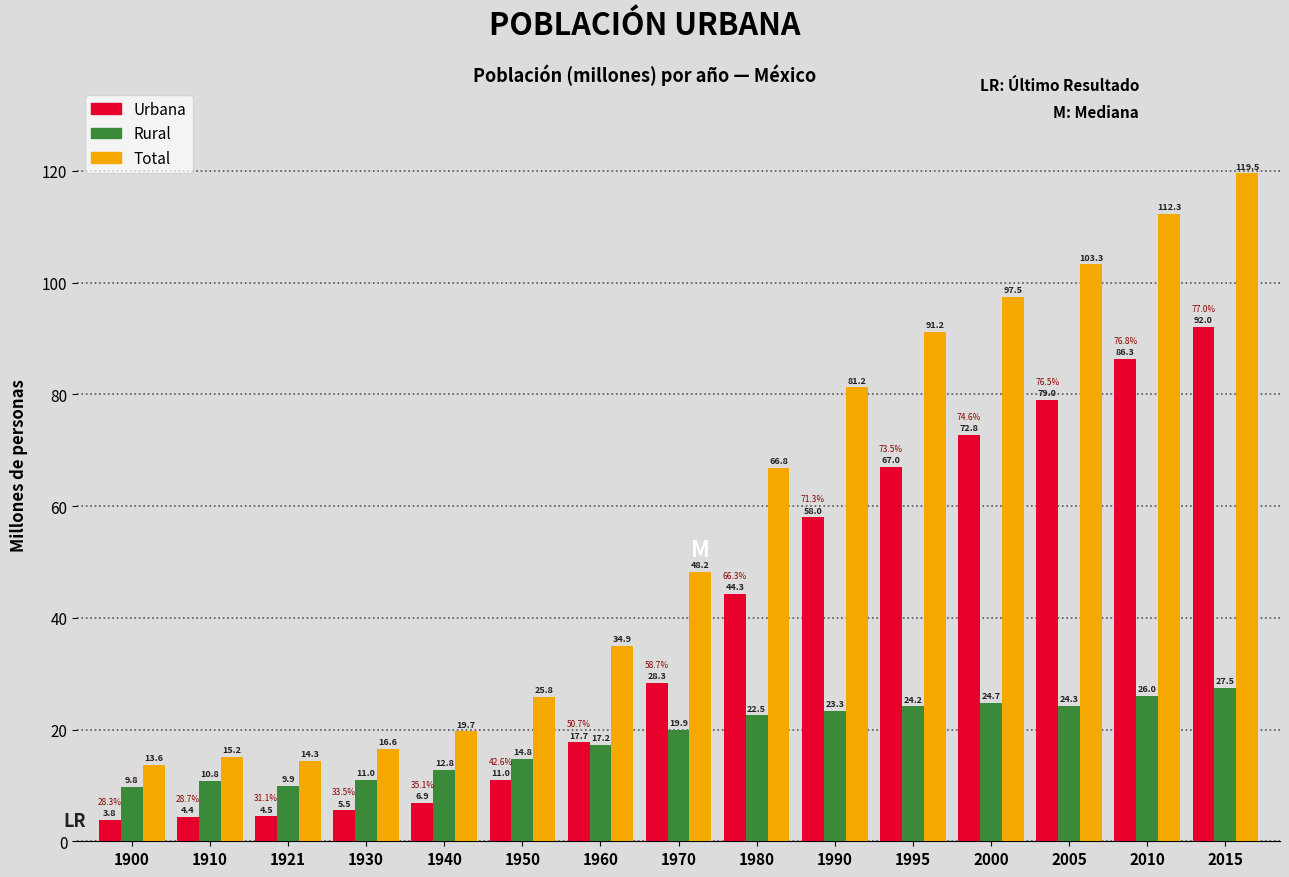

What is the difference between the highest and lowest values at 2005?

79.0